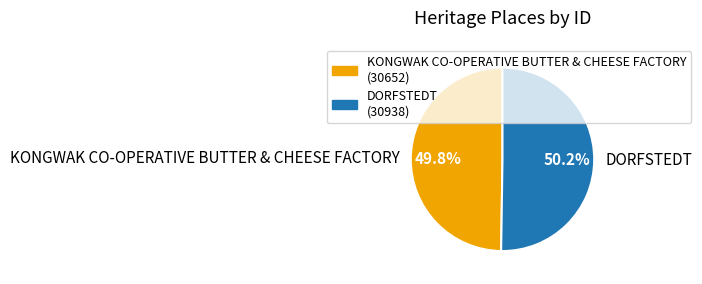

What is the total percentage of KONGWAK CO-OPERATIVE BUTTER & CHEESE FACTORY and DORFSTEDT?

100.0%